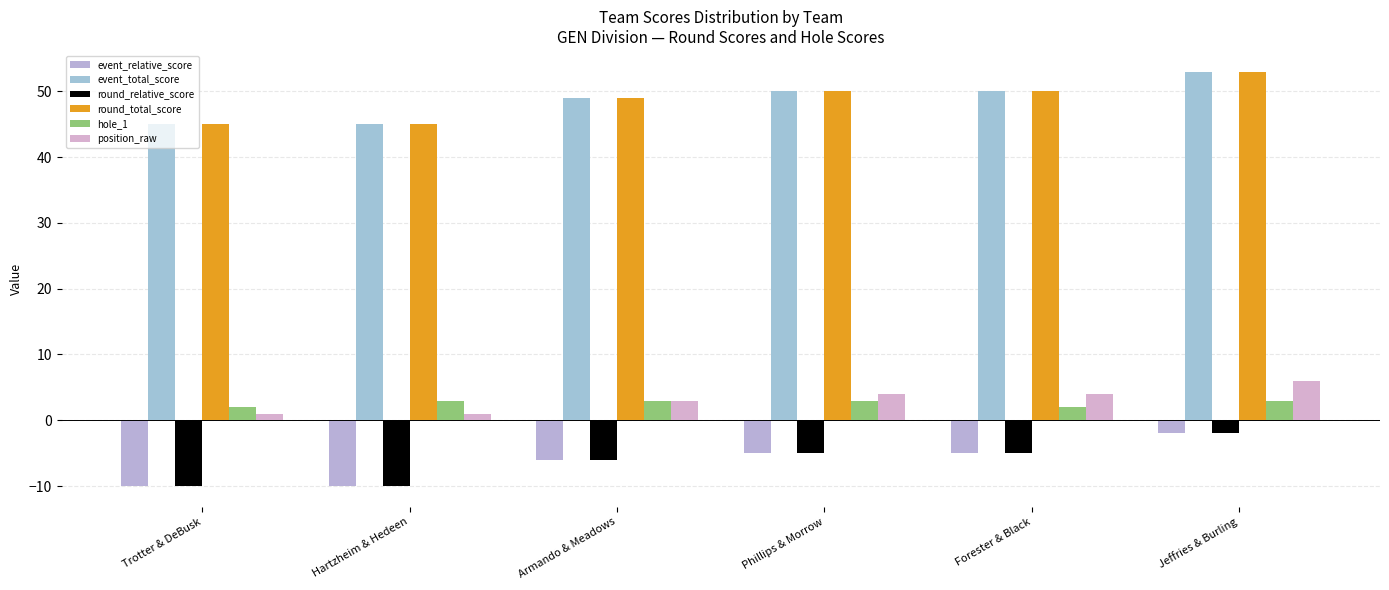

At which category does the chart reach its minimum across all series?

Trotter & DeBusk